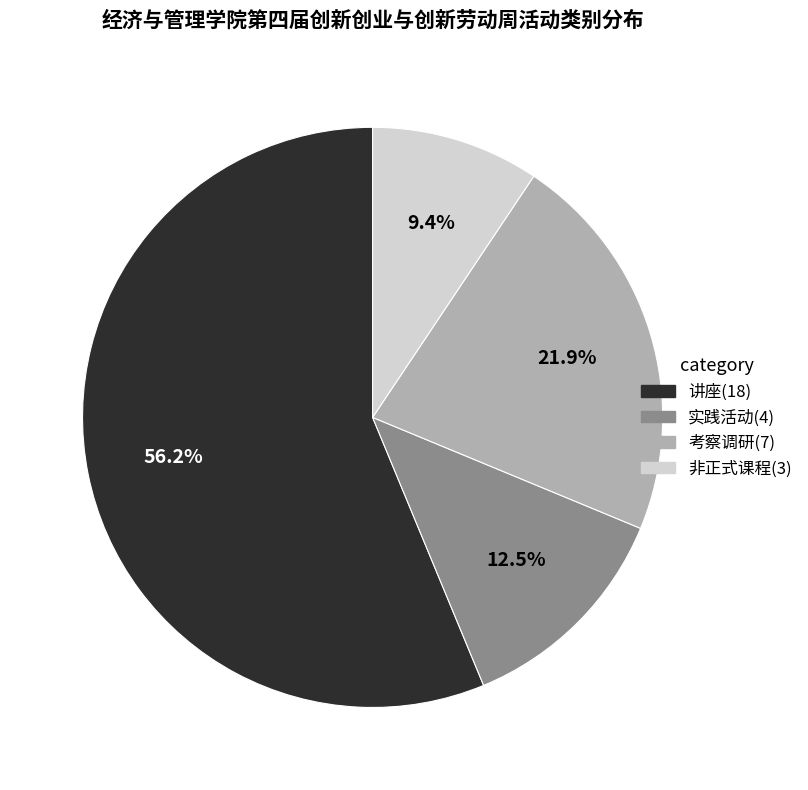

What percentage is the 讲座 slice, to the nearest percent?

56%